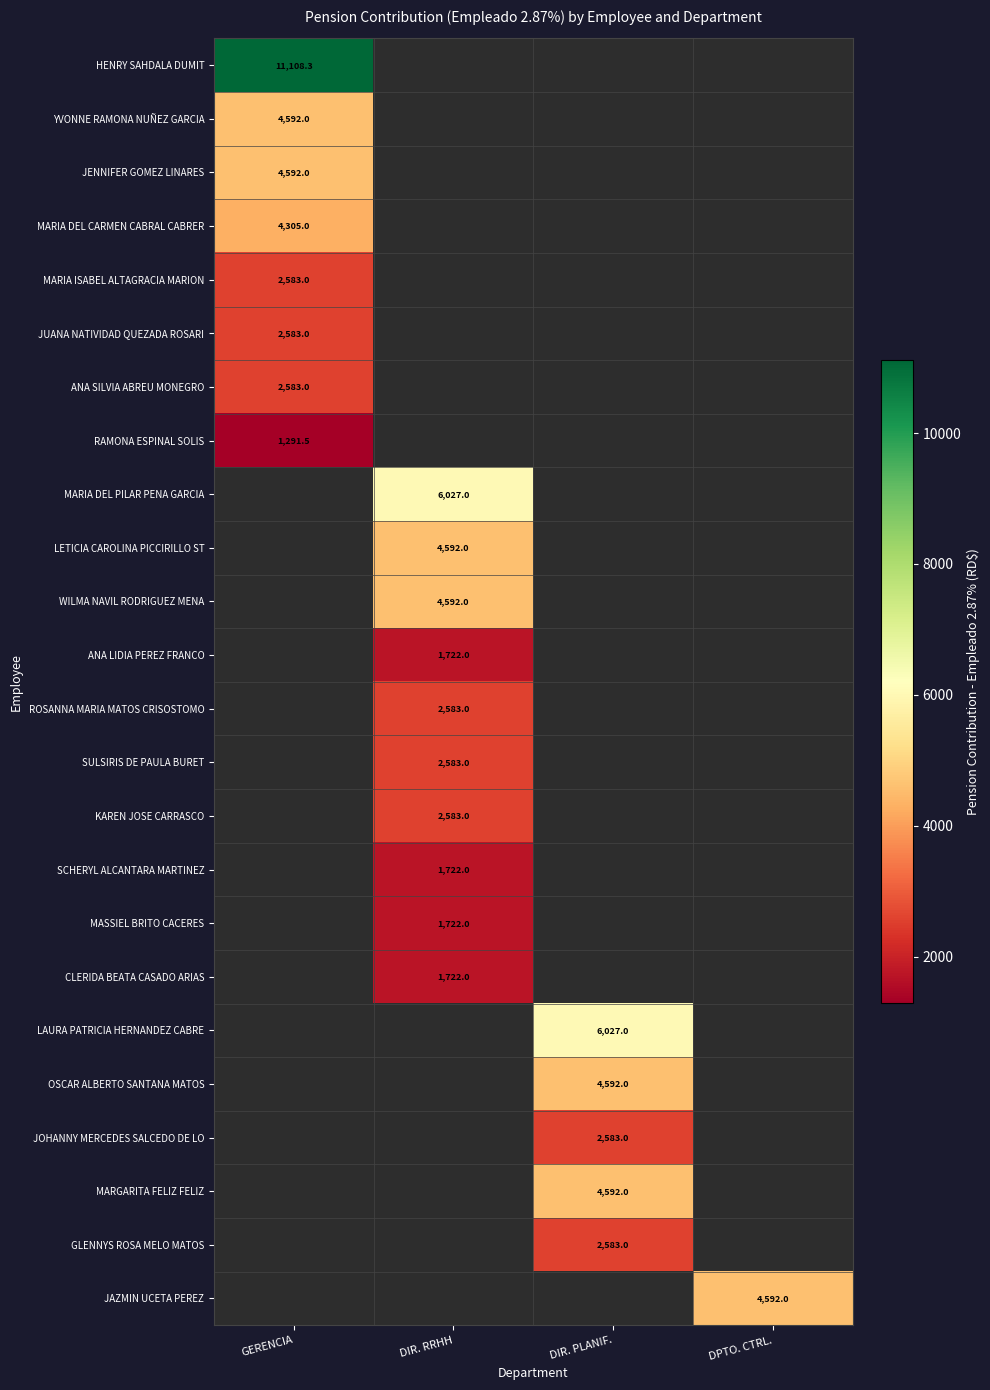

The value of MARIA DEL CARMEN CABRAL CABRER at GERENCIA is 4305.0. True or false?

True